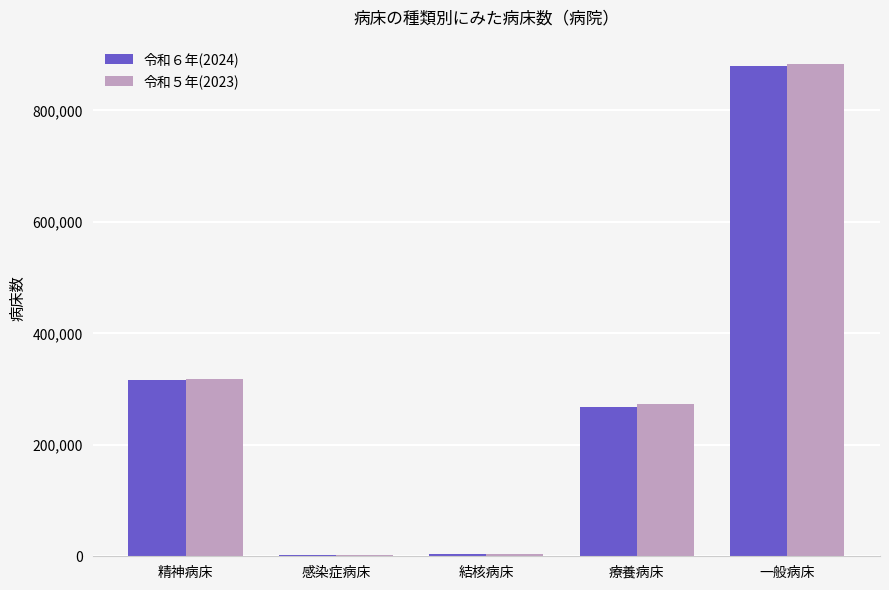

What is the total value across all series at 療養病床?

542266